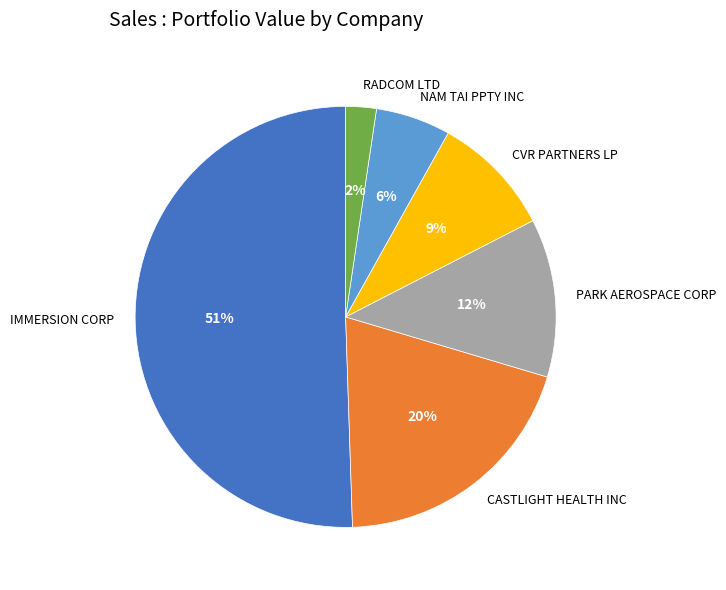

Which category accounts for the majority?

IMMERSION CORP